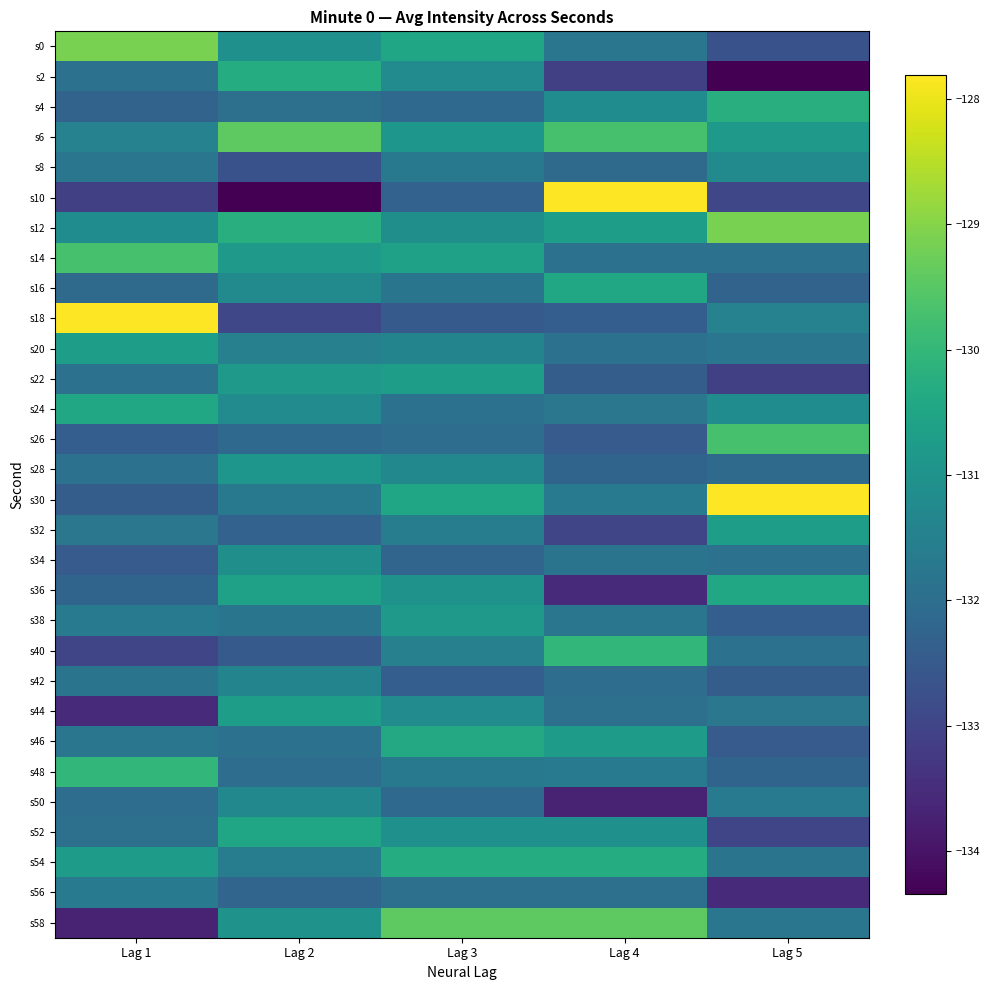

Reading right to left, what are all the values shown in this chart?

s0: Lag 5=-132.7	Lag 4=-131.8	Lag 3=-130.5	Lag 2=-131.1	Lag 1=-129.1
s2: Lag 5=-134.3	Lag 4=-133.1	Lag 3=-131.2	Lag 2=-130.3	Lag 1=-131.9
s4: Lag 5=-130.2	Lag 4=-131.2	Lag 3=-132.1	Lag 2=-131.9	Lag 1=-132.3
s6: Lag 5=-130.8	Lag 4=-129.7	Lag 3=-130.9	Lag 2=-129.4	Lag 1=-131.4
s8: Lag 5=-131.2	Lag 4=-132.1	Lag 3=-131.7	Lag 2=-132.7	Lag 1=-131.8
s10: Lag 5=-133.0	Lag 4=-127.8	Lag 3=-132.3	Lag 2=-134.3	Lag 1=-133.1
s12: Lag 5=-129.1	Lag 4=-130.7	Lag 3=-131.1	Lag 2=-130.2	Lag 1=-131.2
s14: Lag 5=-131.9	Lag 4=-131.9	Lag 3=-130.6	Lag 2=-130.8	Lag 1=-129.7
s16: Lag 5=-132.3	Lag 4=-130.5	Lag 3=-131.8	Lag 2=-131.2	Lag 1=-132.1
s18: Lag 5=-131.4	Lag 4=-132.4	Lag 3=-132.5	Lag 2=-133.0	Lag 1=-127.8
s20: Lag 5=-131.8	Lag 4=-131.9	Lag 3=-131.4	Lag 2=-131.5	Lag 1=-130.7
s22: Lag 5=-133.1	Lag 4=-132.4	Lag 3=-130.7	Lag 2=-130.8	Lag 1=-131.9
s24: Lag 5=-131.2	Lag 4=-131.7	Lag 3=-131.9	Lag 2=-131.2	Lag 1=-130.5
s26: Lag 5=-129.7	Lag 4=-132.5	Lag 3=-132.0	Lag 2=-132.1	Lag 1=-132.4
s28: Lag 5=-132.1	Lag 4=-132.2	Lag 3=-131.3	Lag 2=-130.9	Lag 1=-131.9
s30: Lag 5=-127.8	Lag 4=-131.6	Lag 3=-130.5	Lag 2=-131.7	Lag 1=-132.4
s32: Lag 5=-130.7	Lag 4=-133.0	Lag 3=-131.6	Lag 2=-132.3	Lag 1=-131.7
s34: Lag 5=-131.9	Lag 4=-131.8	Lag 3=-132.2	Lag 2=-131.1	Lag 1=-132.5
s36: Lag 5=-130.5	Lag 4=-133.5	Lag 3=-131.0	Lag 2=-130.6	Lag 1=-132.2
s38: Lag 5=-132.4	Lag 4=-131.8	Lag 3=-130.8	Lag 2=-131.8	Lag 1=-131.6
s40: Lag 5=-131.9	Lag 4=-130.0	Lag 3=-131.5	Lag 2=-132.5	Lag 1=-133.0
s42: Lag 5=-132.4	Lag 4=-132.0	Lag 3=-132.4	Lag 2=-131.4	Lag 1=-131.8
s44: Lag 5=-131.7	Lag 4=-131.9	Lag 3=-131.2	Lag 2=-130.7	Lag 1=-133.5
s46: Lag 5=-132.5	Lag 4=-130.8	Lag 3=-130.4	Lag 2=-131.9	Lag 1=-131.8
s48: Lag 5=-132.2	Lag 4=-131.7	Lag 3=-131.7	Lag 2=-132.0	Lag 1=-130.0
s50: Lag 5=-131.6	Lag 4=-133.7	Lag 3=-132.1	Lag 2=-131.3	Lag 1=-132.0
s52: Lag 5=-133.0	Lag 4=-131.1	Lag 3=-131.1	Lag 2=-130.5	Lag 1=-131.9
s54: Lag 5=-131.8	Lag 4=-130.3	Lag 3=-130.3	Lag 2=-131.6	Lag 1=-130.8
s56: Lag 5=-133.5	Lag 4=-131.9	Lag 3=-131.9	Lag 2=-132.2	Lag 1=-131.7
s58: Lag 5=-131.8	Lag 4=-129.4	Lag 3=-129.4	Lag 2=-131.0	Lag 1=-133.7